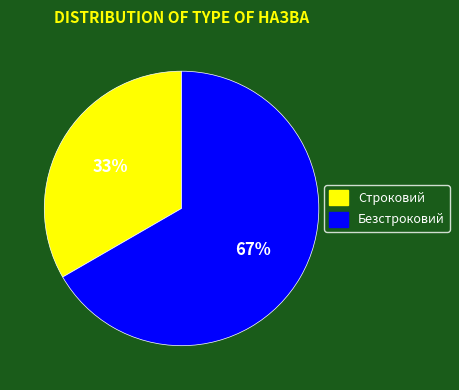

Combined, do Строковий and Безстроковий account for over 50%?

Yes